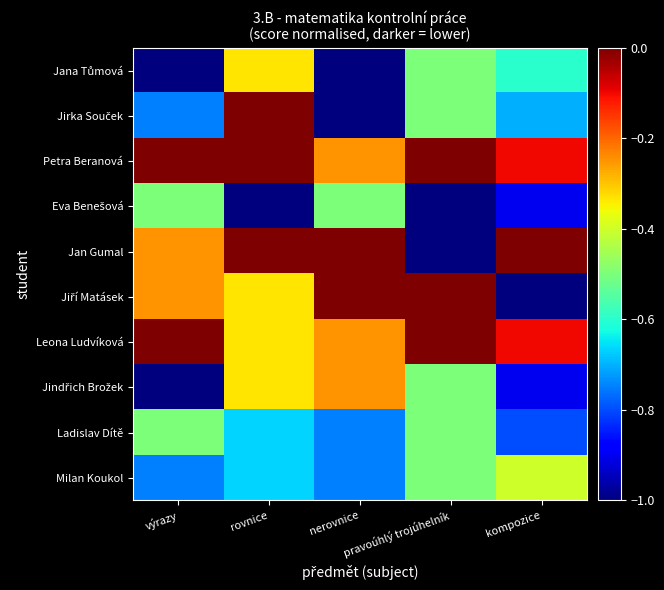

Which label corresponds to the largest value in the chart?

rovnice